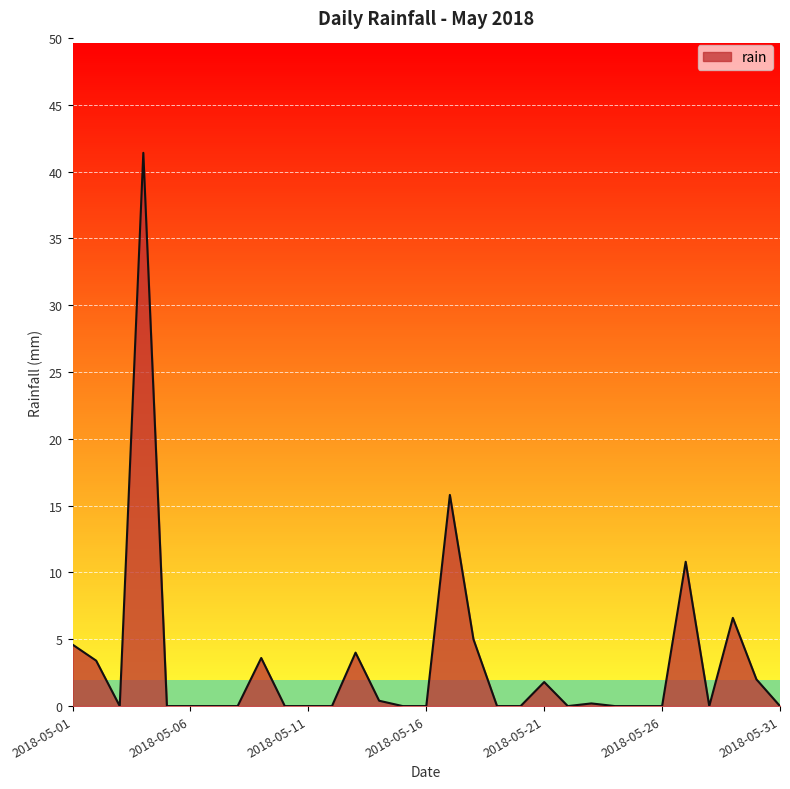

What is the greatest value displayed?

41.4